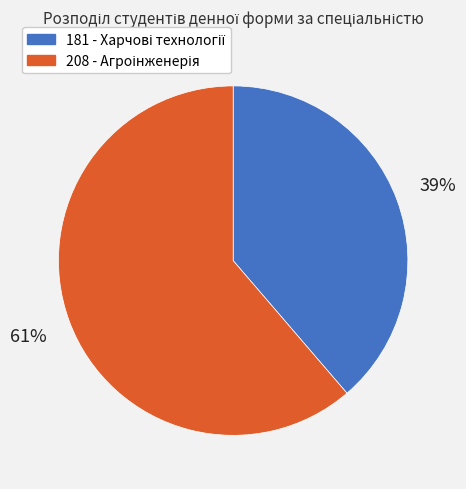

Is there any slice that represents more than half of the pie?

Yes